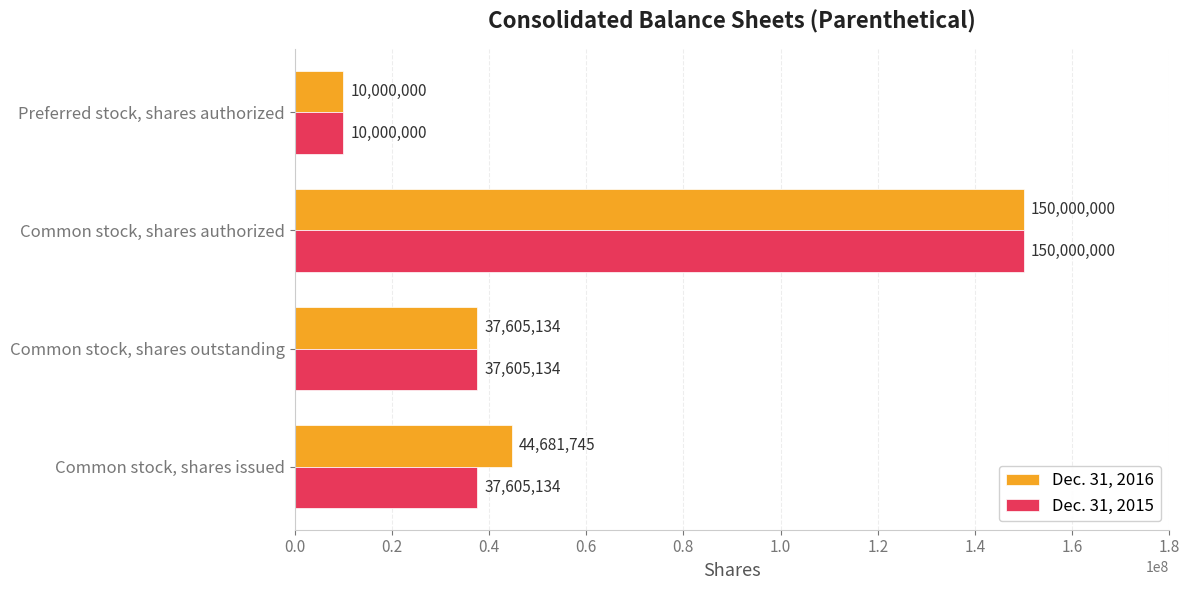

What is the difference between the Dec. 31, 2016 values at Common stock, shares authorized and Common stock, shares issued?

105318255